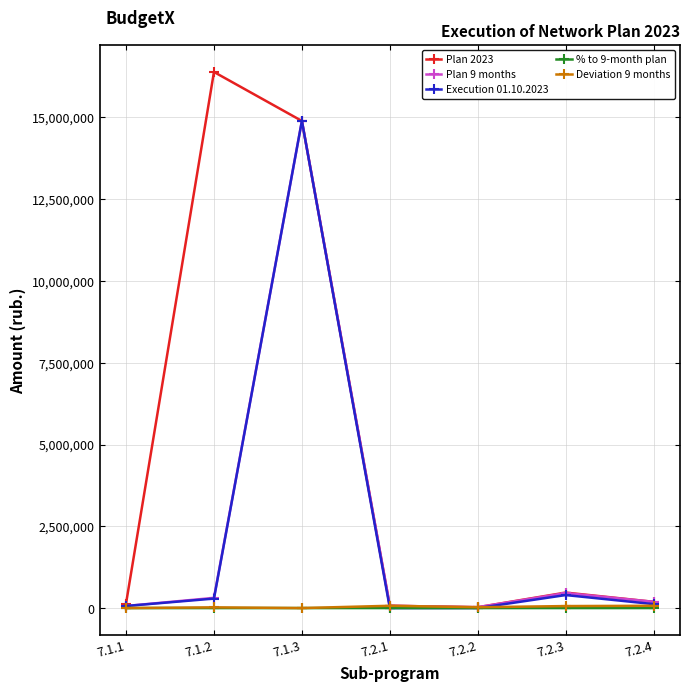

Which series has the largest range (max minus min)?

Plan 2023